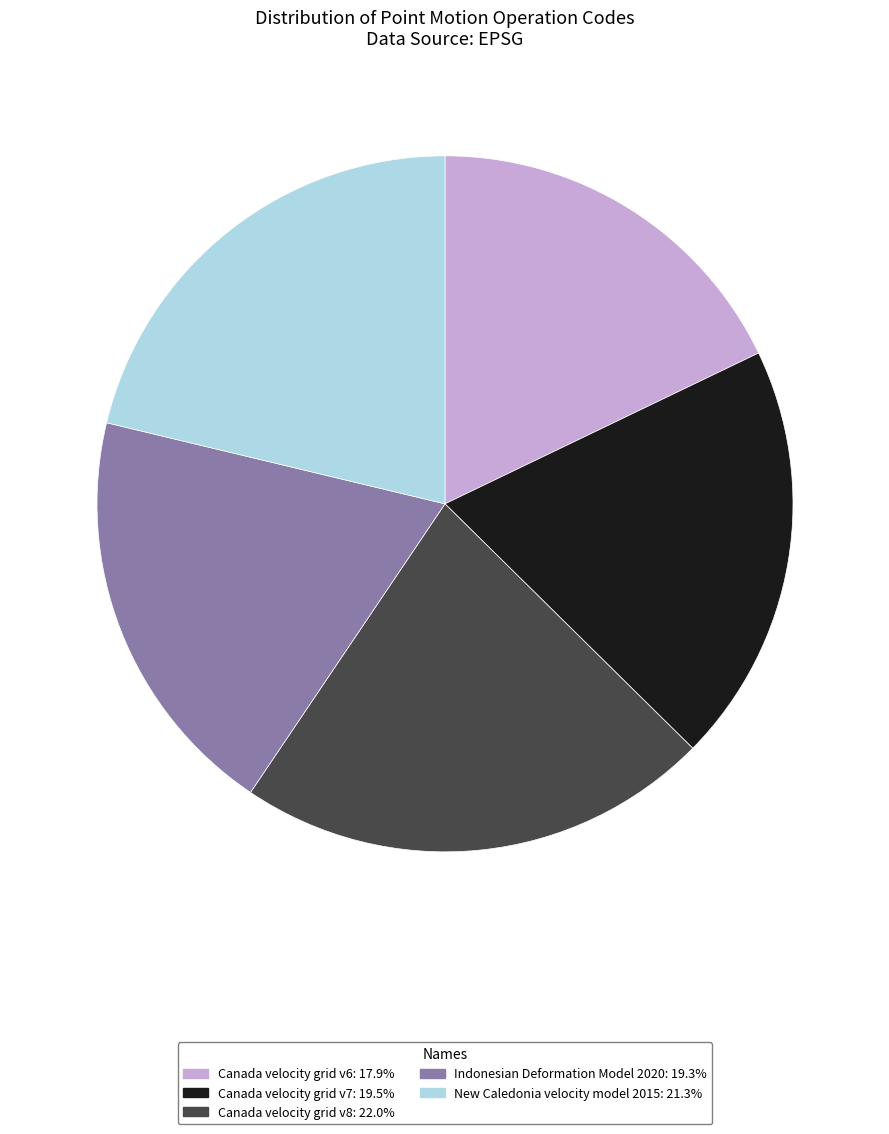

True or false: Canada velocity grid v6 accounts for 3% of the total.

False